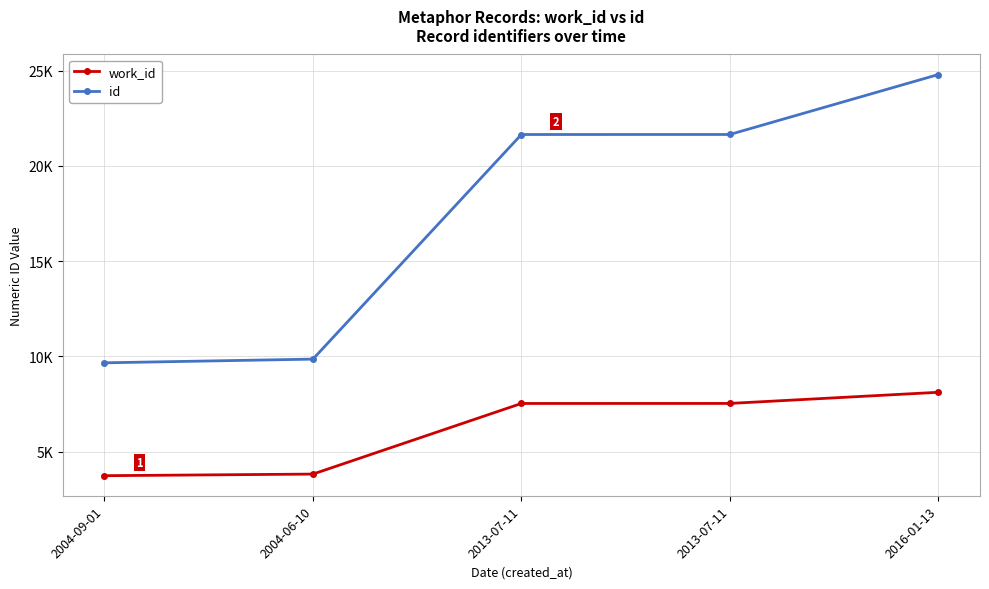

Is the value of id at 2004-06-10 greater than the value of work_id at 2013-07-11?

Yes